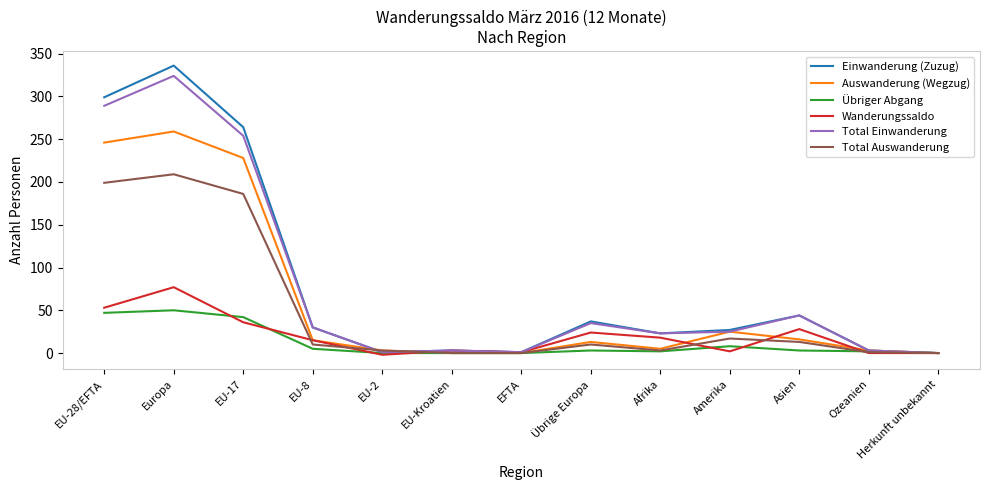

Between Europa and Amerika, which series saw the biggest shift?

Einwanderung (Zuzug)